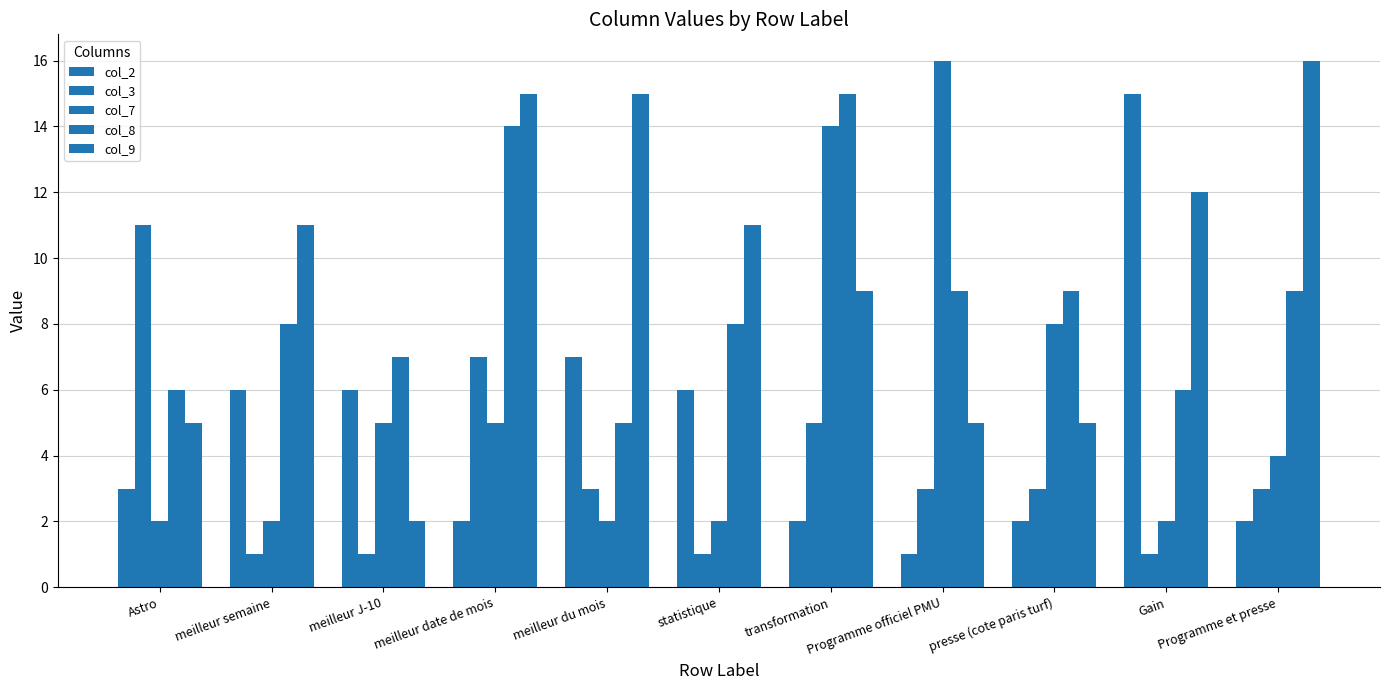

At how many categories does at least one series exceed 6?

11